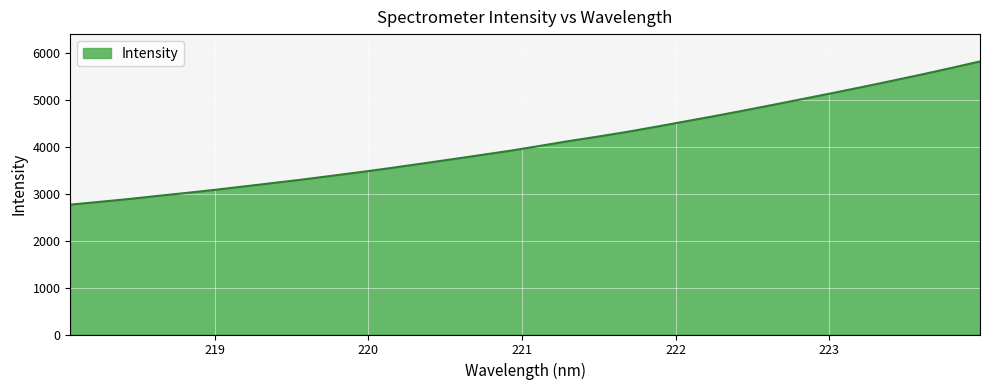

What is the sum of all values?

130559.6